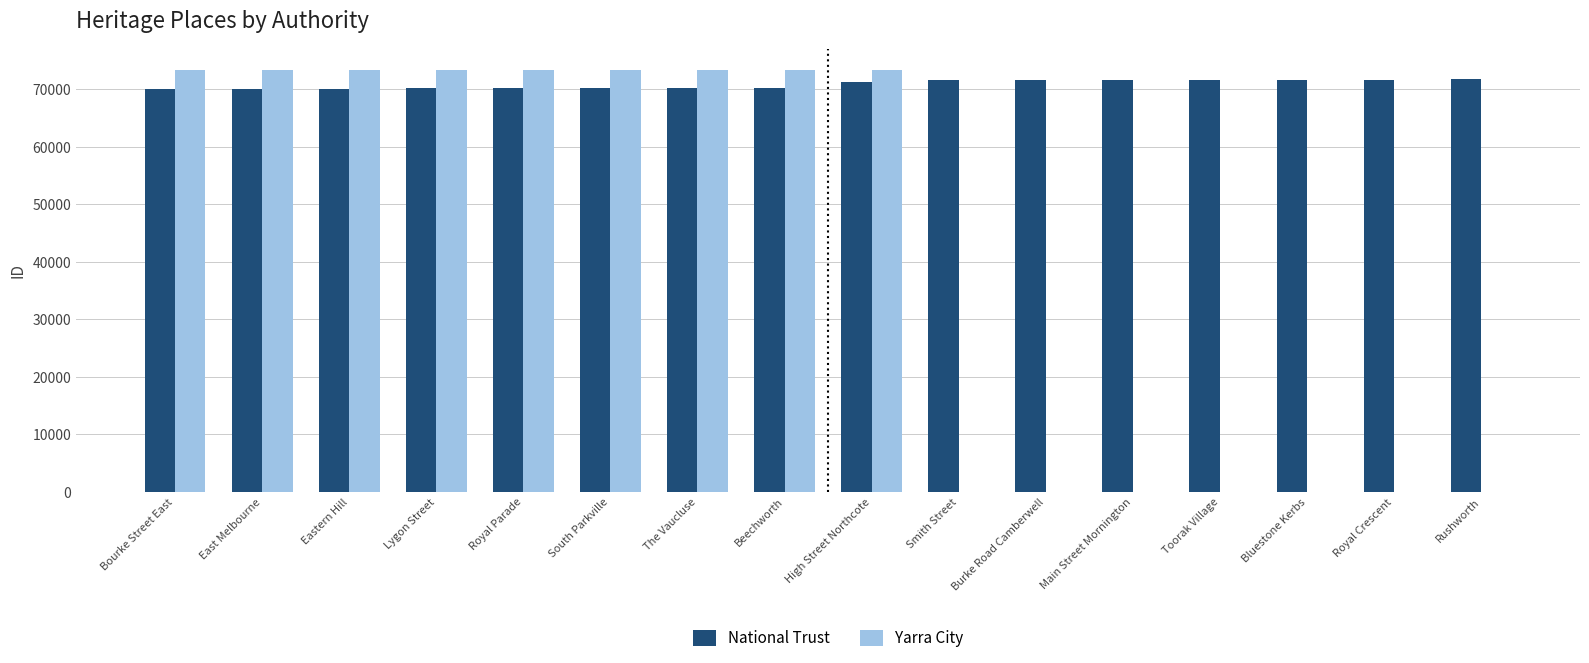

Which series has the largest total across all categories?

National Trust